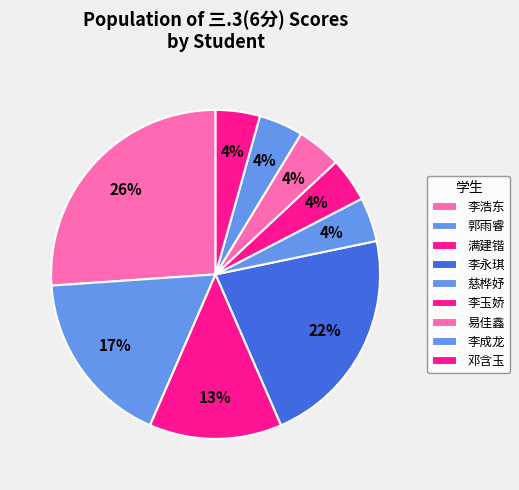

To the nearest percent, what portion does 李玉娇 represent?

4%